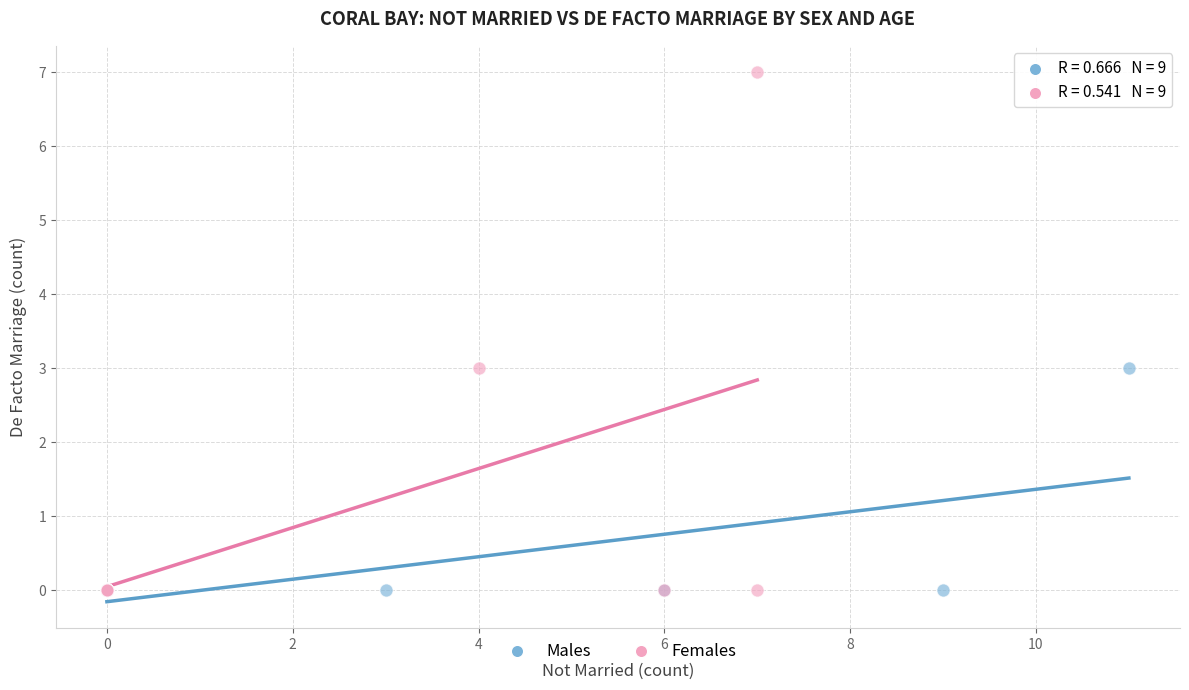

Which series has the widest spread of Y values?

Females